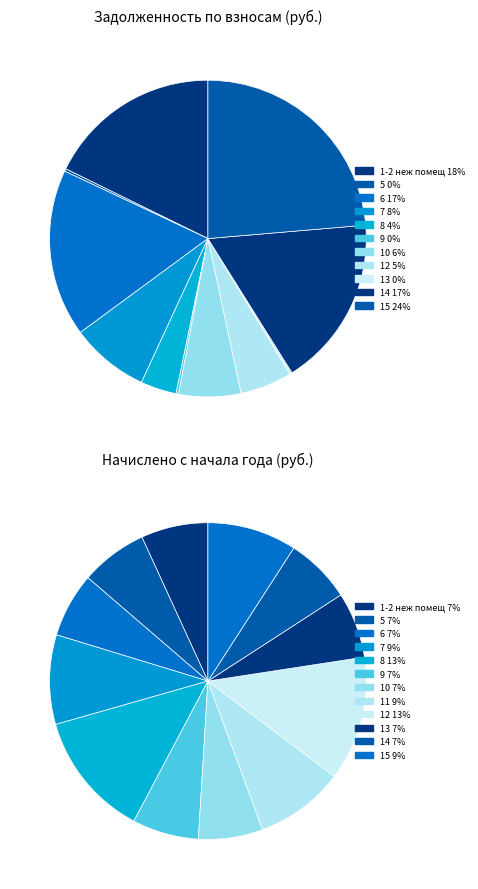

The 6 slice represents 24% of the pie. True or false?

False